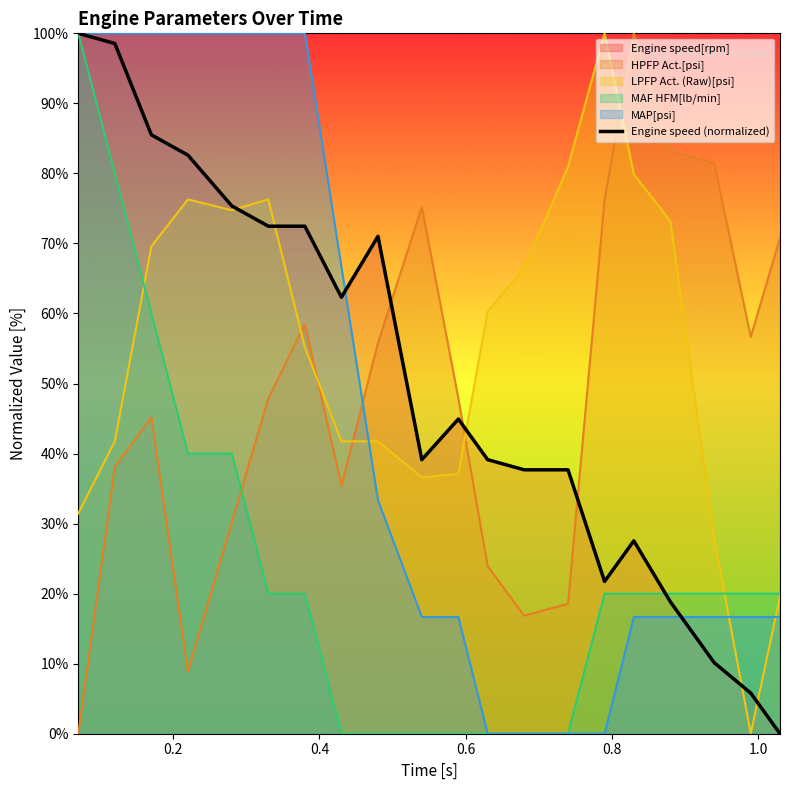

Reading left to right, what are all the values shown in this chart?

100.0	98.6	85.5	82.6	75.4	72.5	72.5	62.3	71.0	39.1	44.9	39.1	37.7	37.7	21.7	27.5	18.8	10.1	5.8	0.0